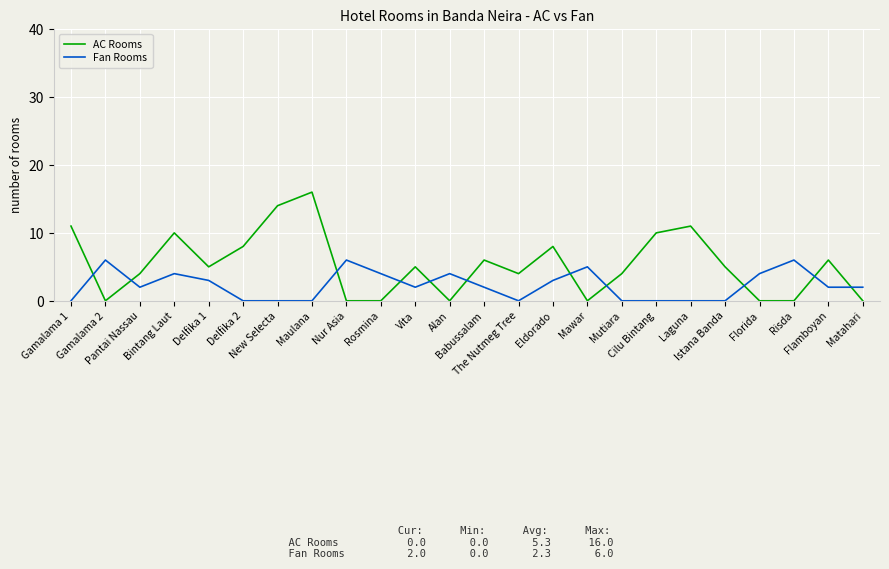

What is the total value across all series at Risda?

6